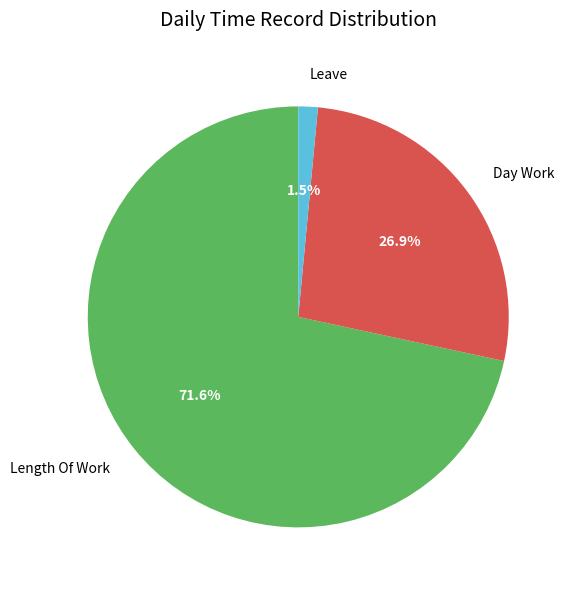

Do Leave and Length Of Work together represent more than half of the pie?

Yes